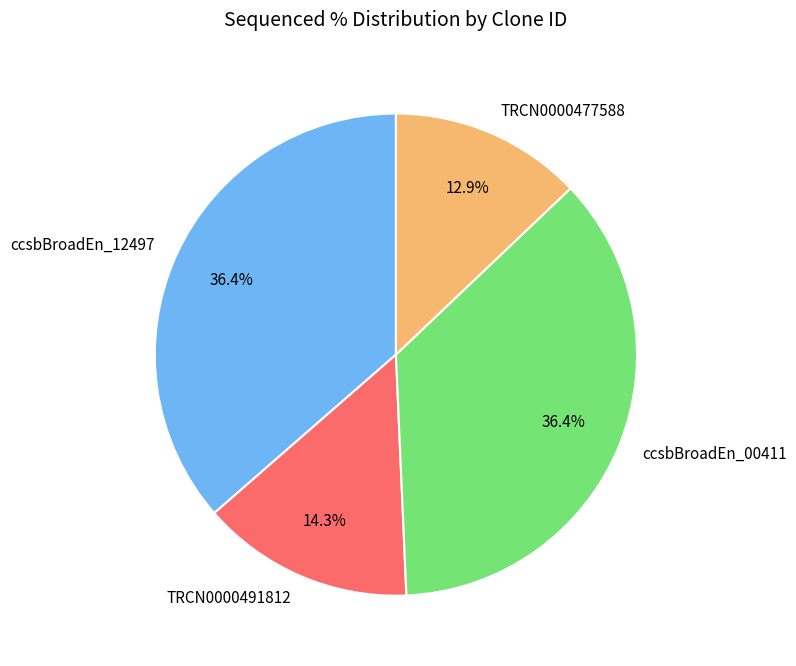

What is the ratio of the value at ccsbBroadEn_12497 to the value at TRCN0000477588?

2.8